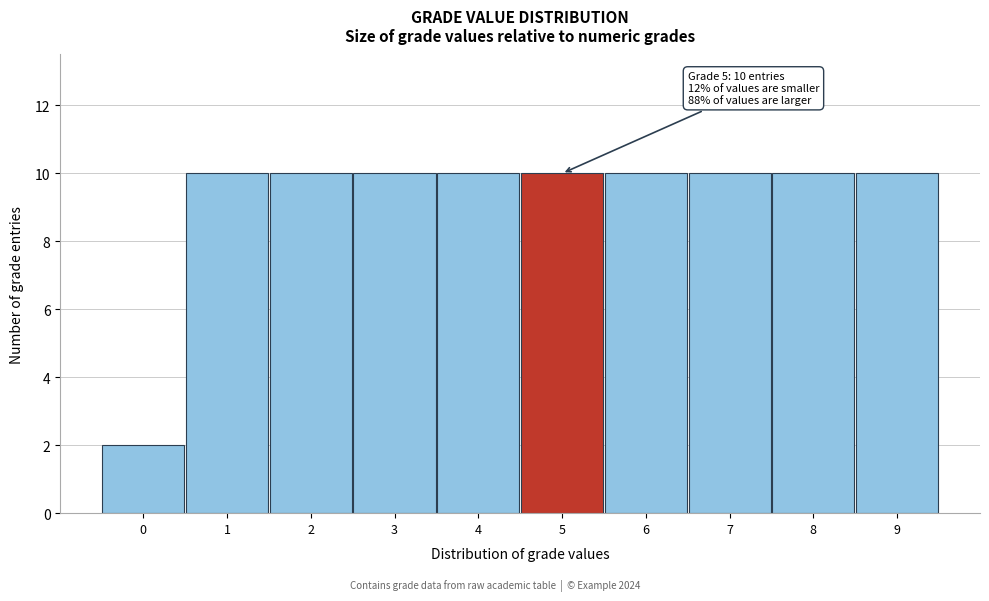

Reading left to right, what are all the values shown in this chart?

2	10	10	10	10	10	10	10	10	10